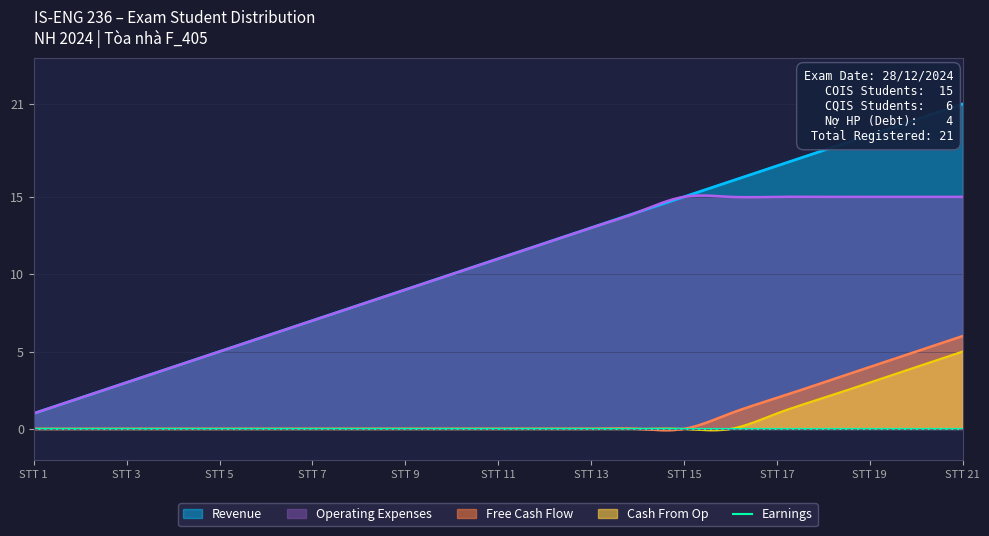

True or false: Operating Expenses and Cash From Op cross at least once.

False